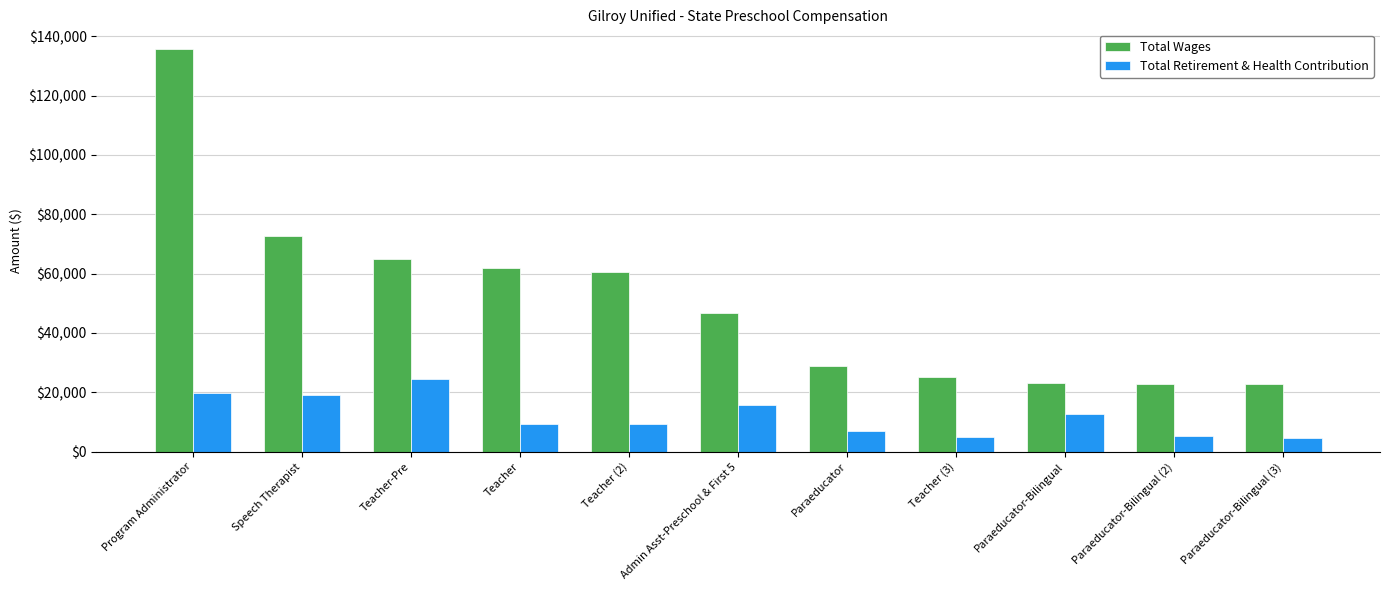

Which series has the widest spread of values?

Total Wages